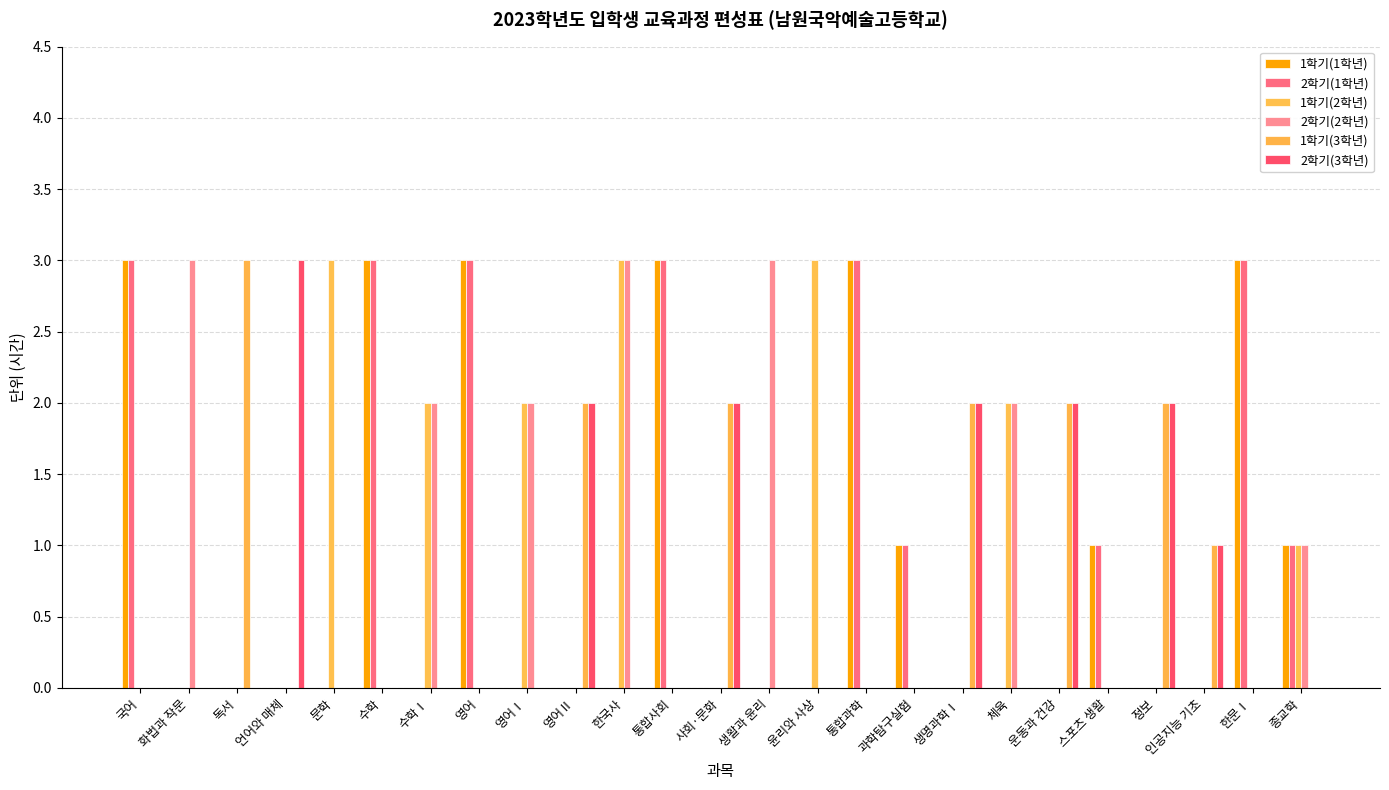

Count the number of categories in the chart.

25